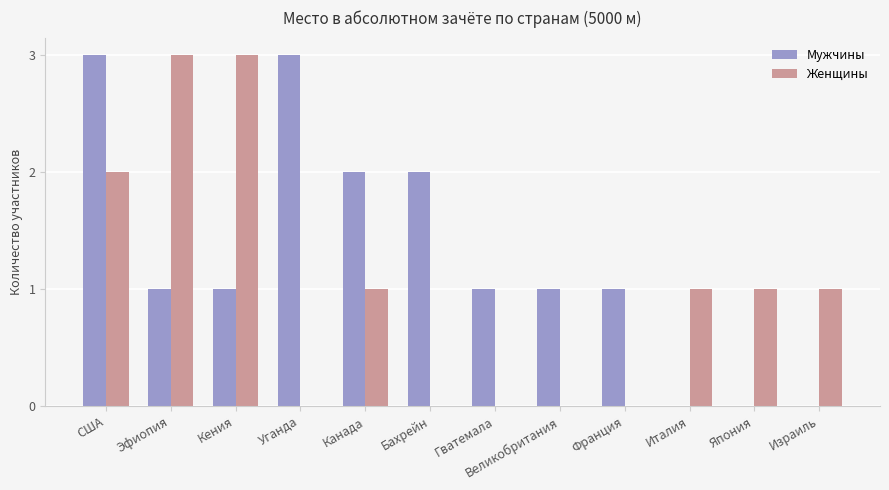

True or false: Мужчины has a value of 2 at Эфиопия.

False